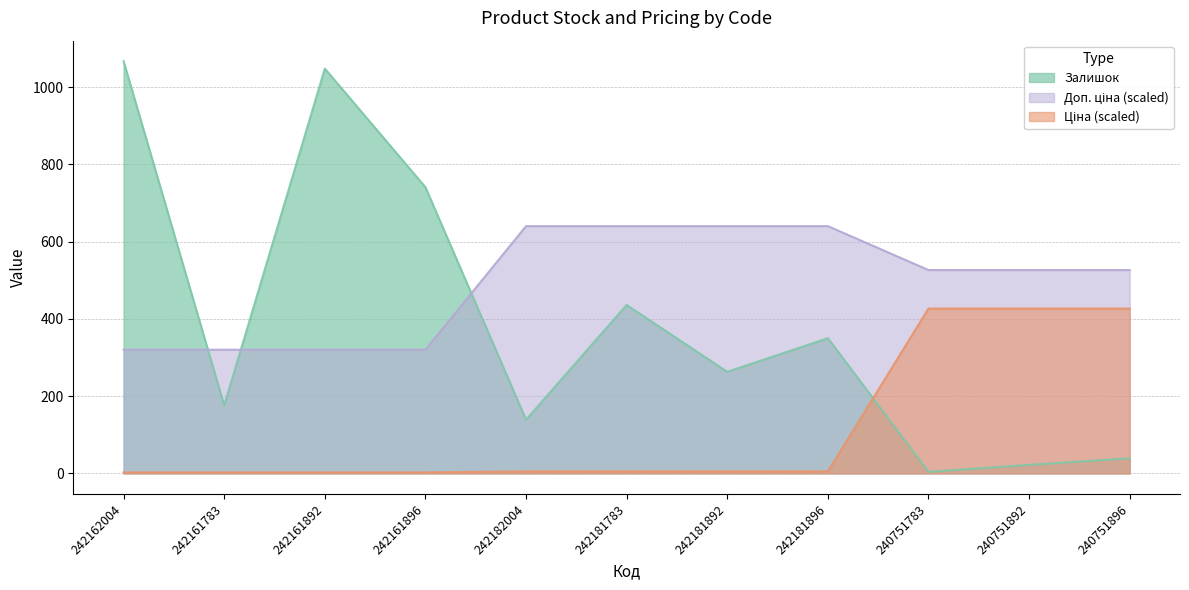

Reading left to right, extract all data points from this chart.

Залишок: 242162004=1067.0	242161783=176.0	242161892=1048.0	242161896=741.0	242182004=139.0	242181783=436.0	242181892=263.0	242181896=350.0	240751783=4.0	240751892=22.0	240751896=39.0
Ціна: 242162004=2.6	242161783=2.6	242161892=2.6	242161896=2.6	242182004=5.2	242181783=5.2	242181892=5.2	242181896=5.2	240751783=426.8	240751892=426.8	240751896=426.8
Доп. ціна: 242162004=320.1	242161783=320.1	242161892=320.1	242161896=320.1	242182004=640.2	242181783=640.2	242181892=640.2	242181896=640.2	240751783=526.5	240751892=526.5	240751896=526.5